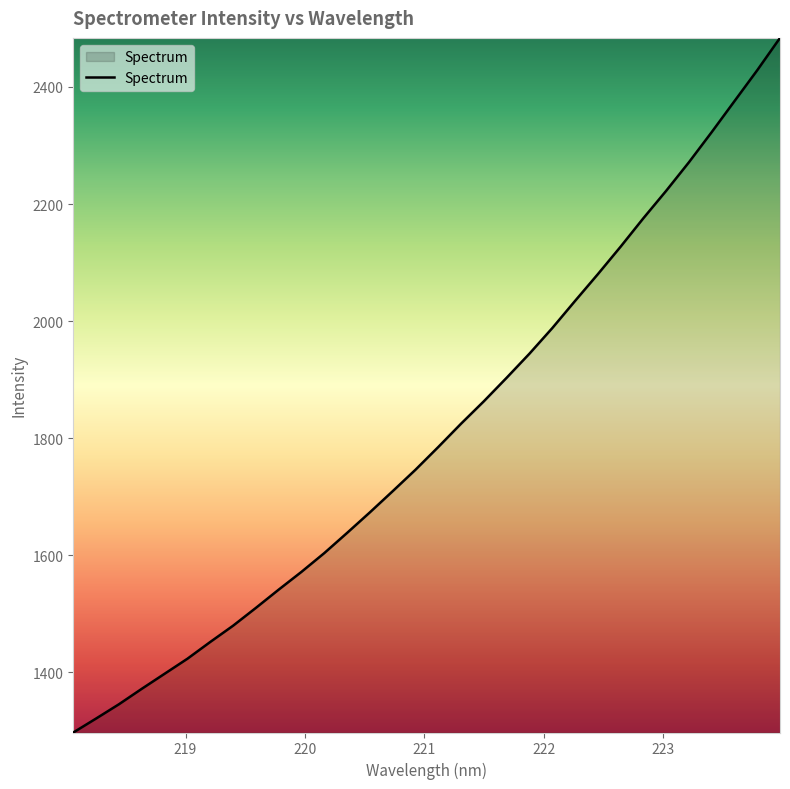

What is the greatest value displayed?

2483.9